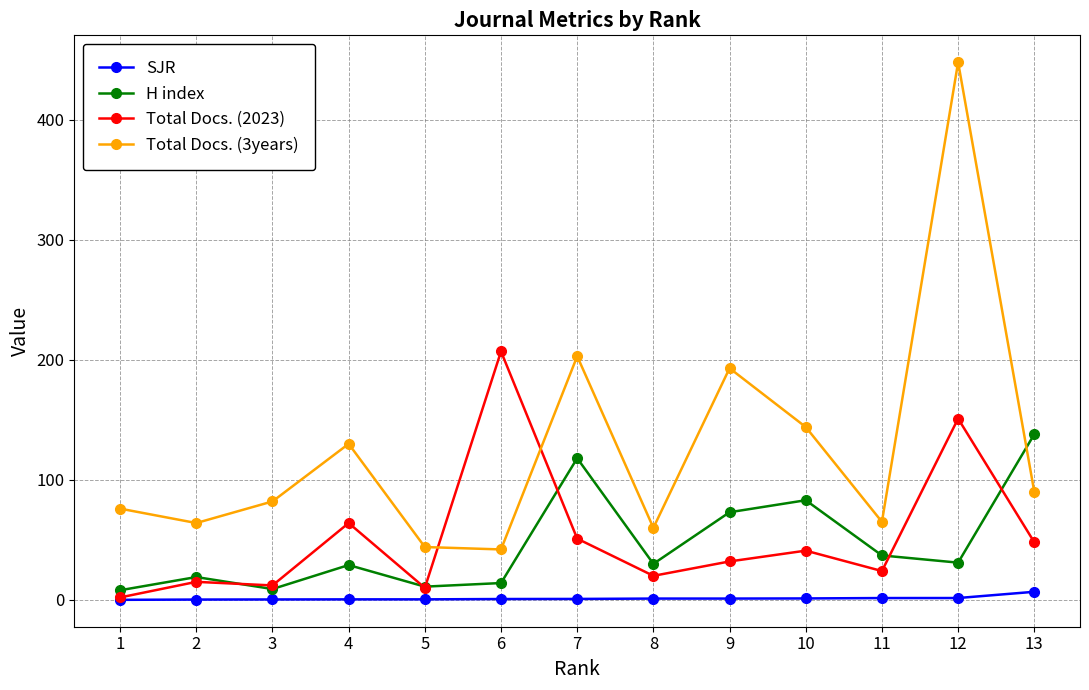

What is the difference between the highest and lowest values at 10?

142.8